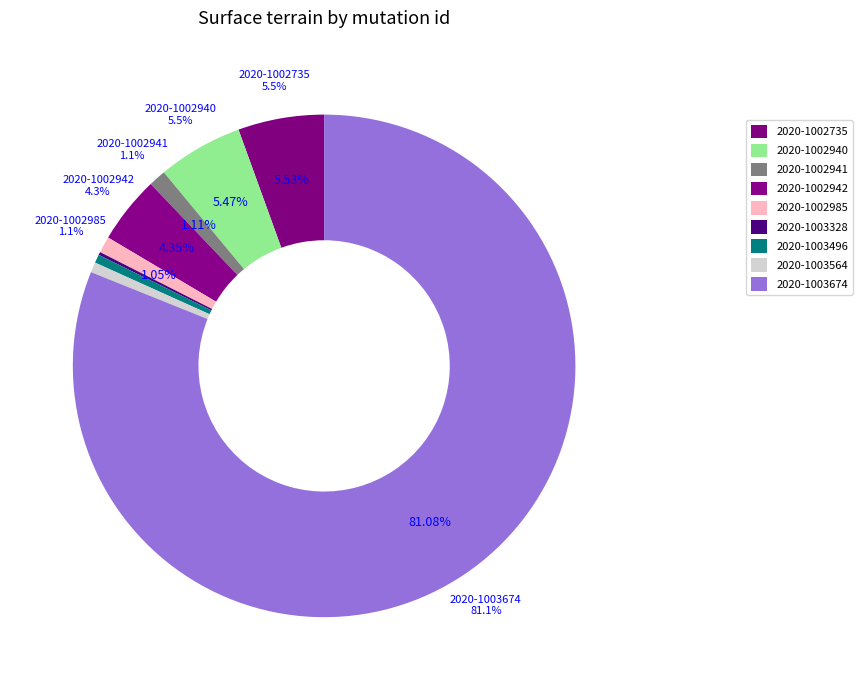

To the nearest percent, what is the difference between the largest and smallest slice percentages?

81%